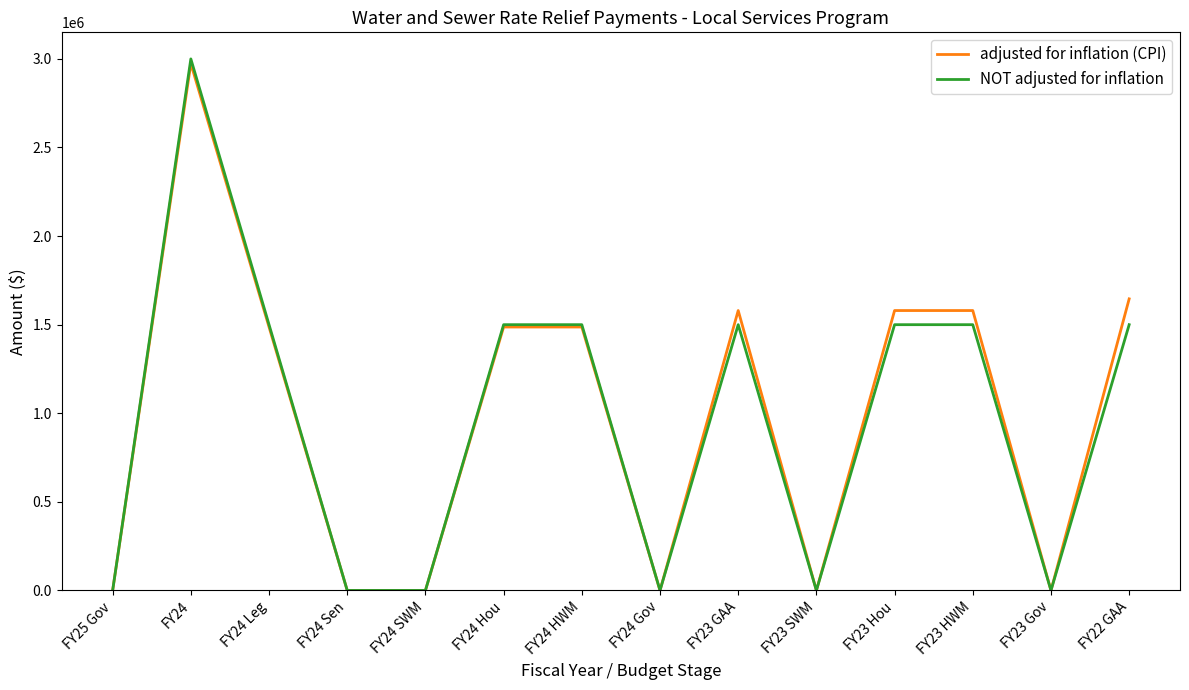

How many lines are shown in the chart?

2